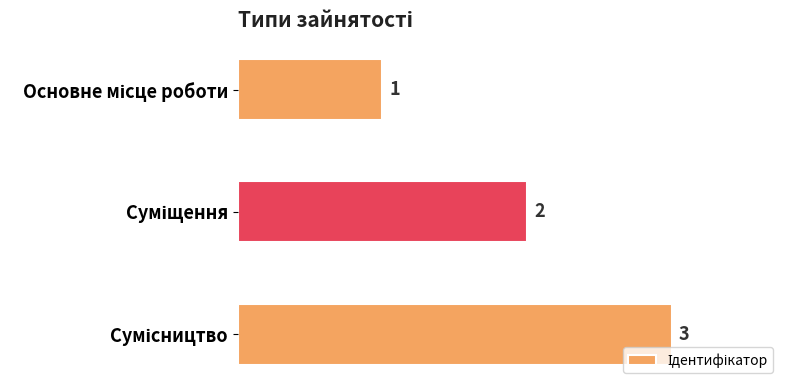

What is the maximum value shown in the chart?

3